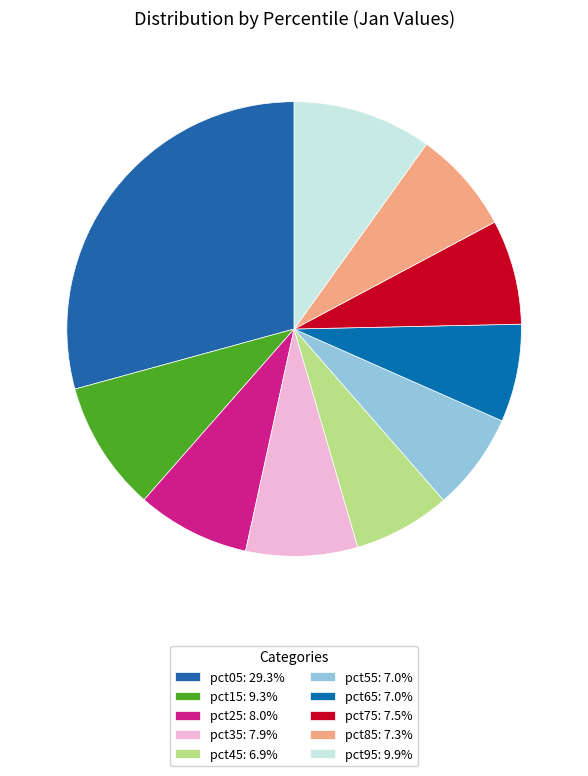

Which has a higher value, pct15 or pct95?

pct95